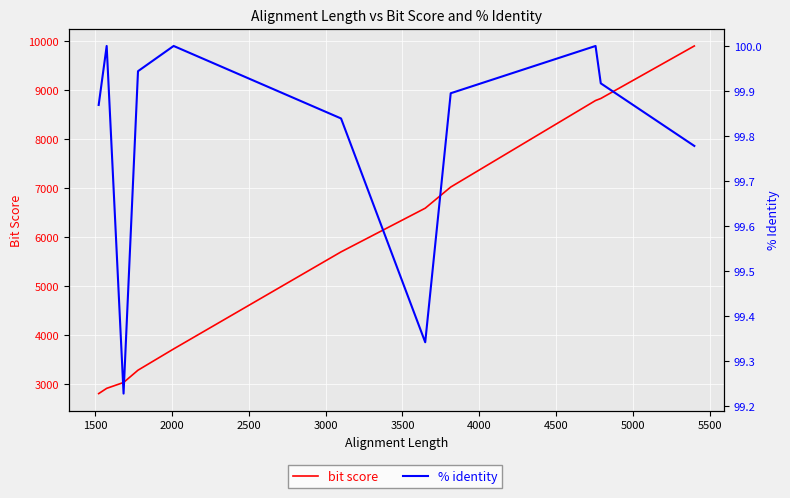

Between 3000 and 5000, which series saw the biggest shift?

bit score